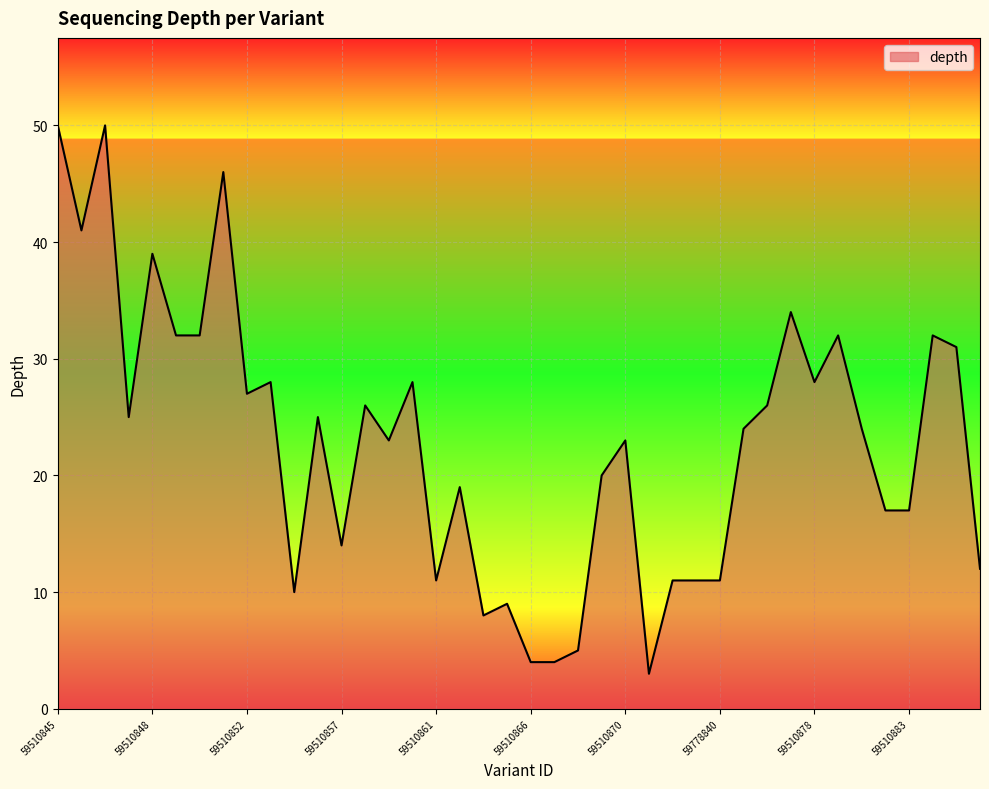

What is the greatest value displayed?

50